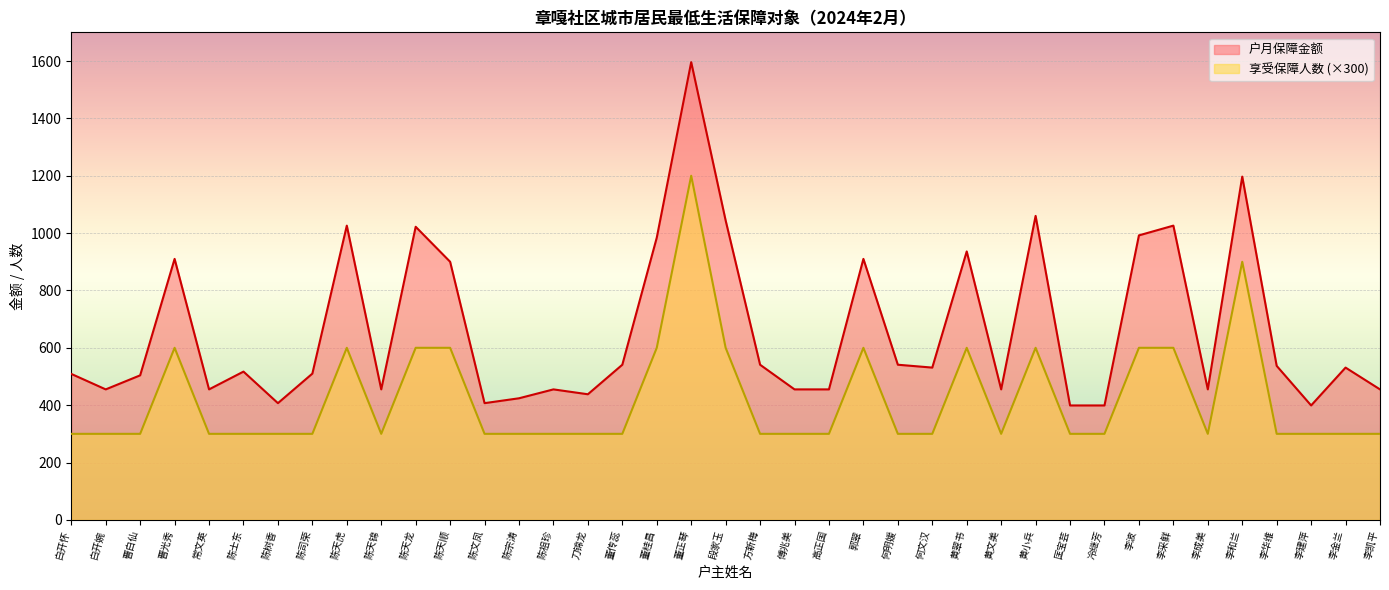

At which label does 享受保障人数 reach its minimum?

白开怀